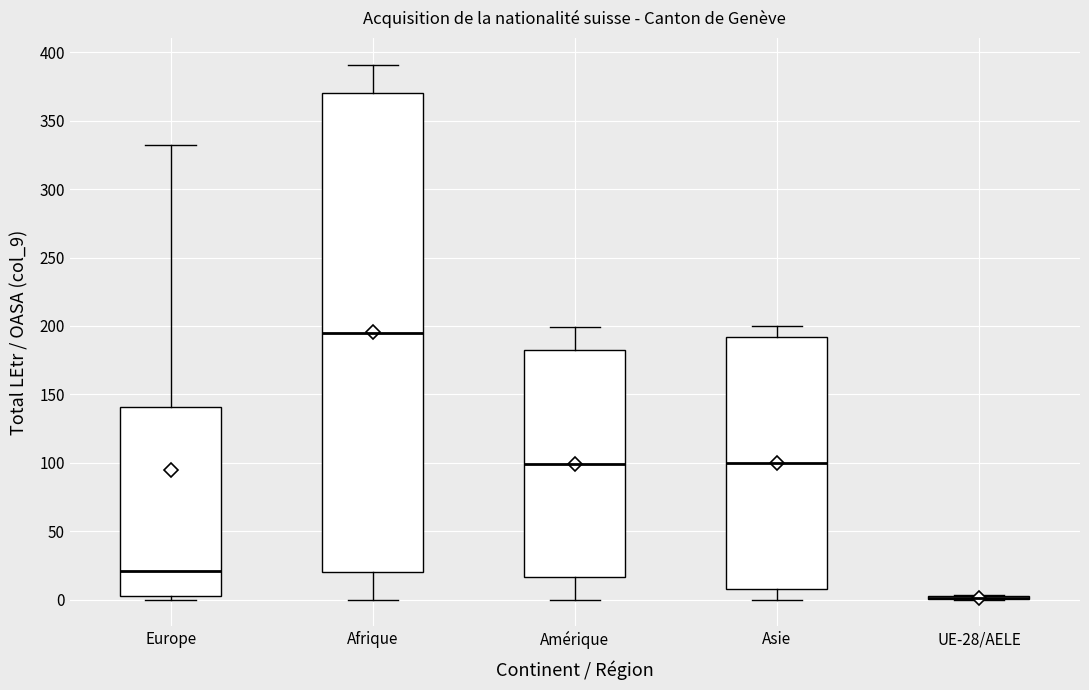

Which box is the tallest, from its lower edge to its upper edge?

Afrique